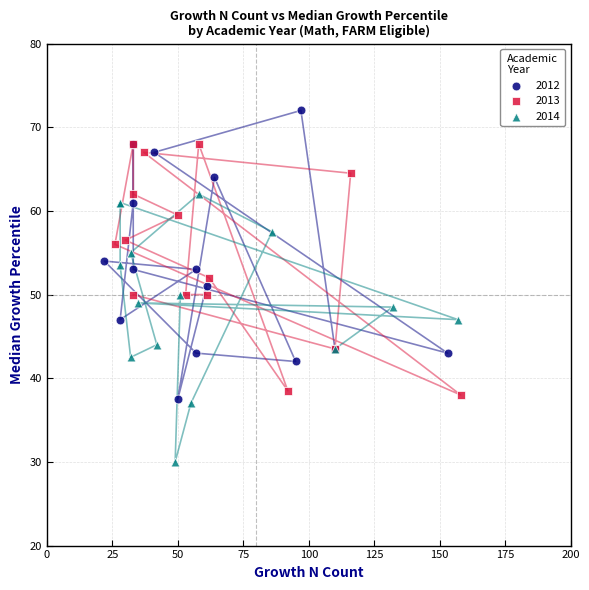

Which series contains the lowest Y value?

2014